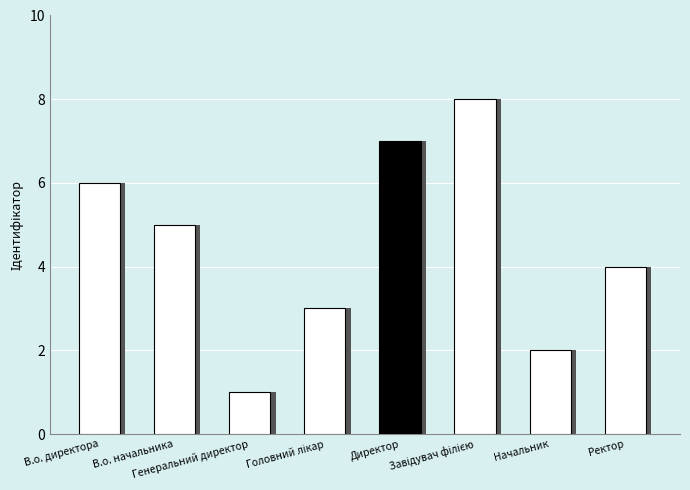

What is the change in value from В.о. начальника to Генеральний директор?

-4